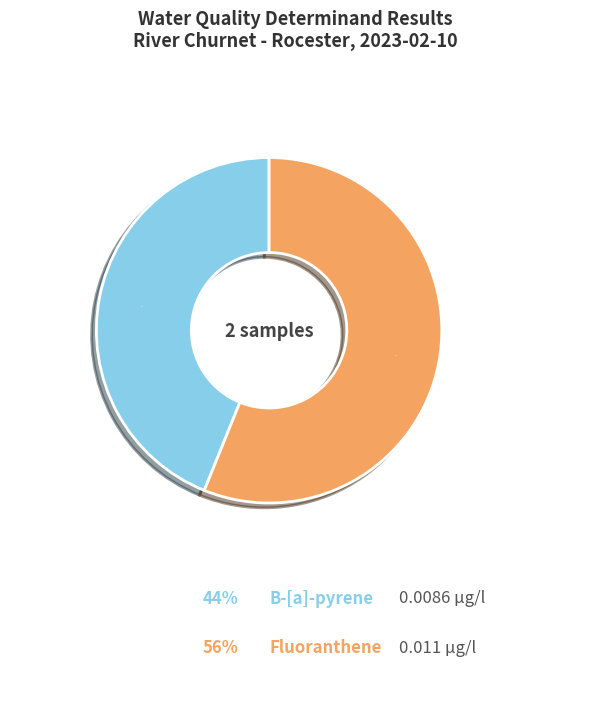

To the nearest percent, what is the difference between the largest and smallest slice percentages?

12%